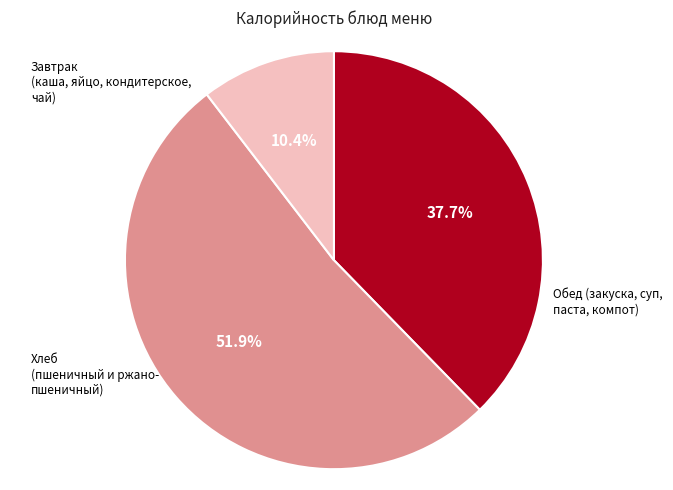

Is there any slice that represents more than half of the pie?

Yes